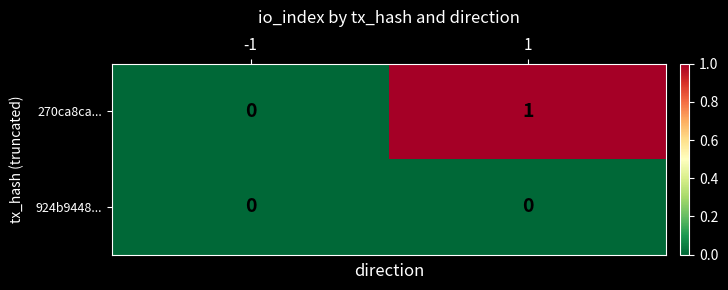

List the series in order of their peak value, lowest first.

924b9448..., 270ca8ca...